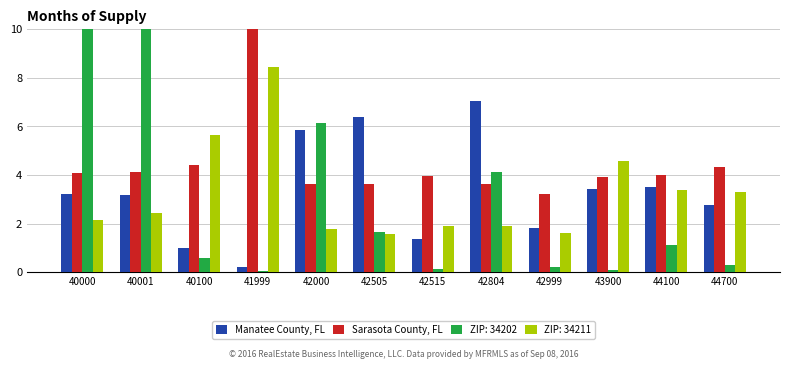

Rank the series at 42505 from highest to lowest value.

Manatee County, FL, Sarasota County, FL, ZIP: 34202, ZIP: 34211